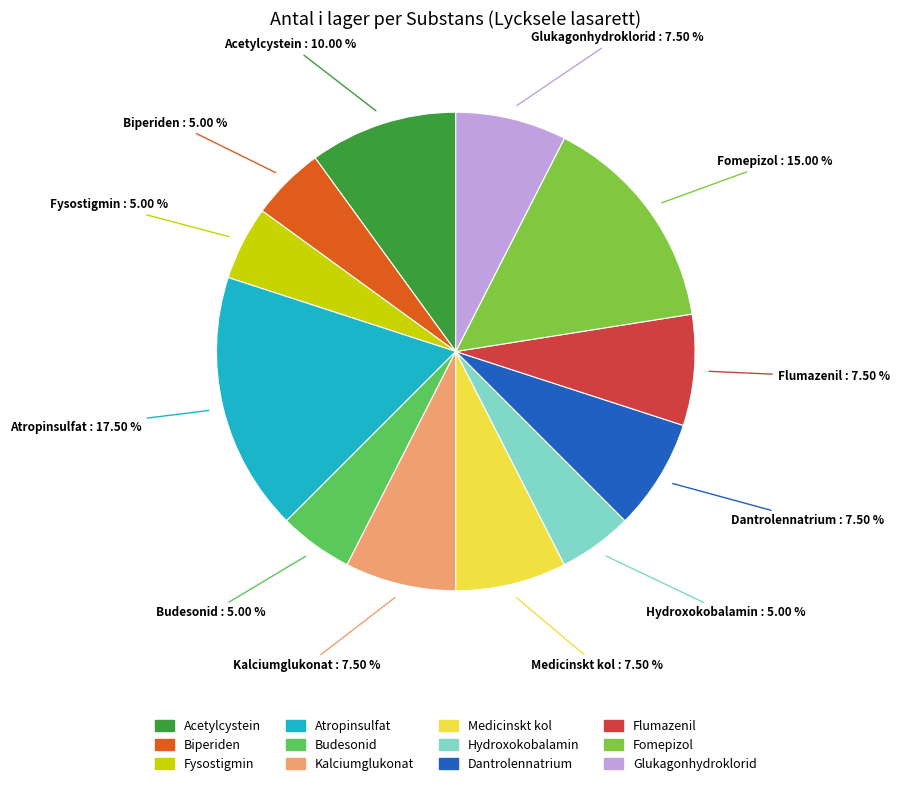

How many segments does this pie chart have?

12